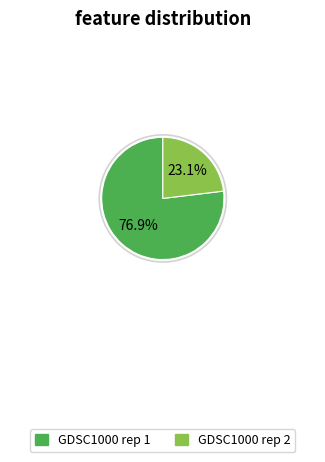

To the nearest percent, what is the difference between the GDSC1000 rep 2 and GDSC1000 rep 1 slice percentages?

54%